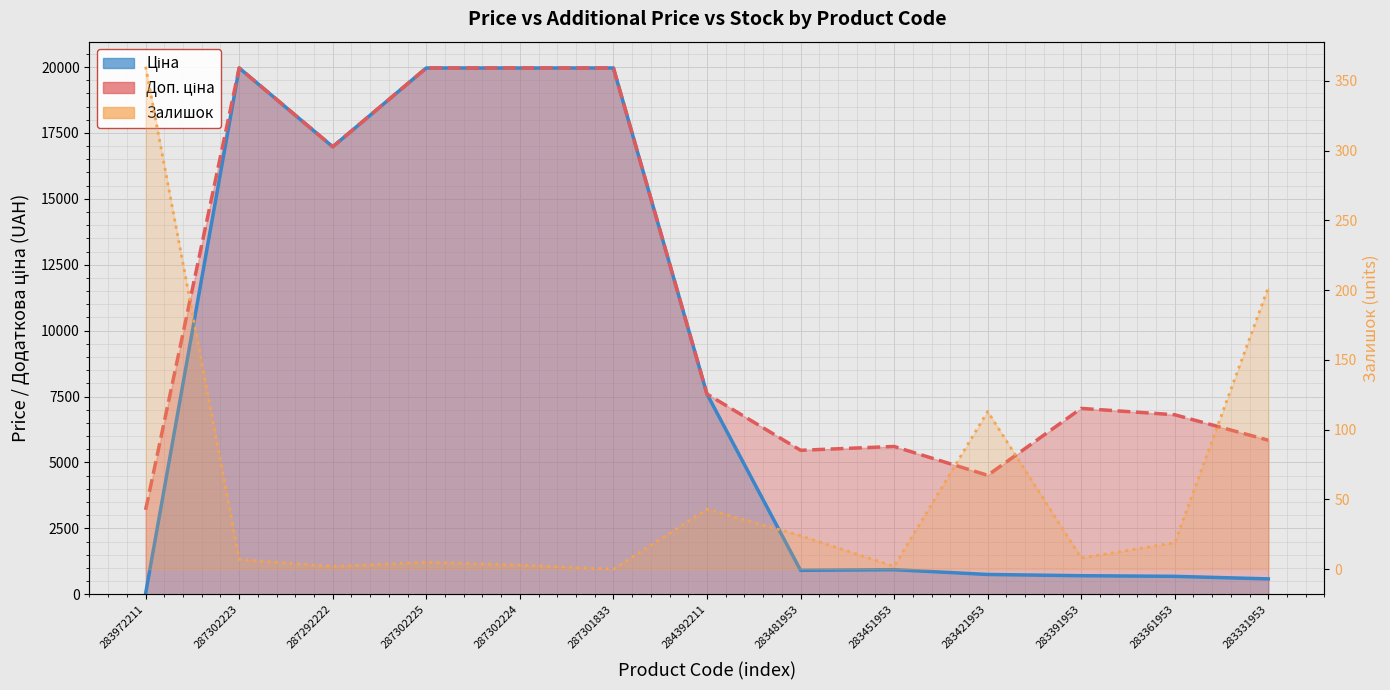

True or false: Ціна and Доп. ціна intersect in this chart.

False